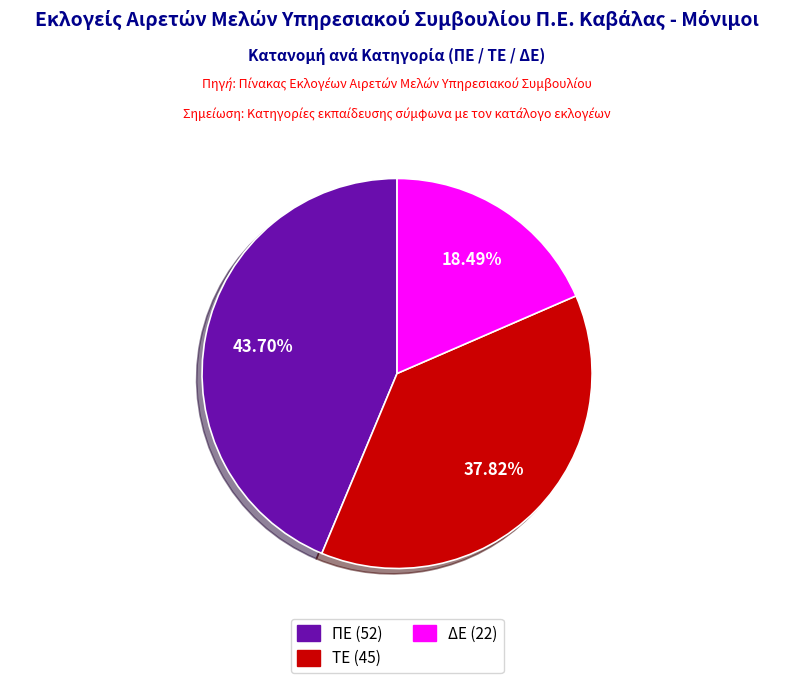

Is there any slice that represents more than half of the pie?

No